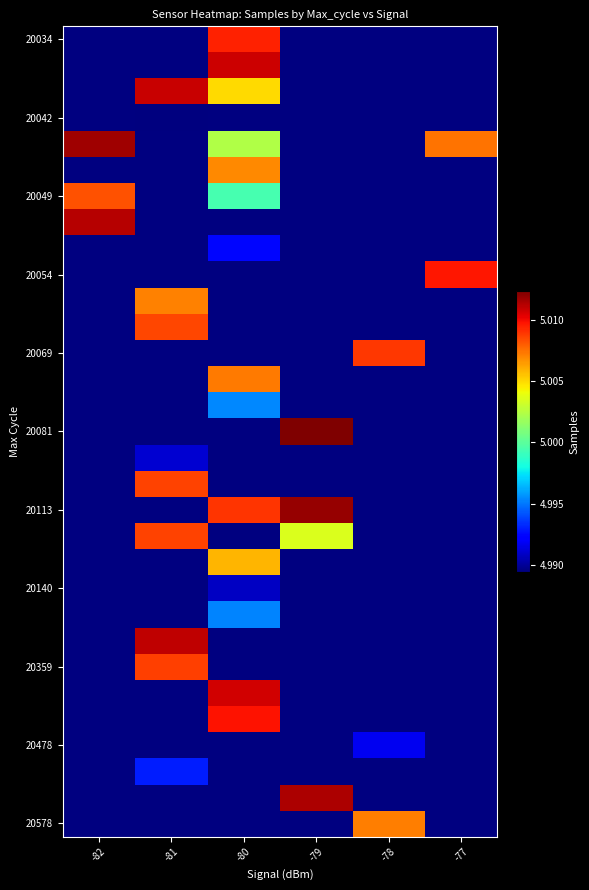

Rank the categories by 20113 value from lowest to highest.

-82, -81, -80, -79, -78, -77